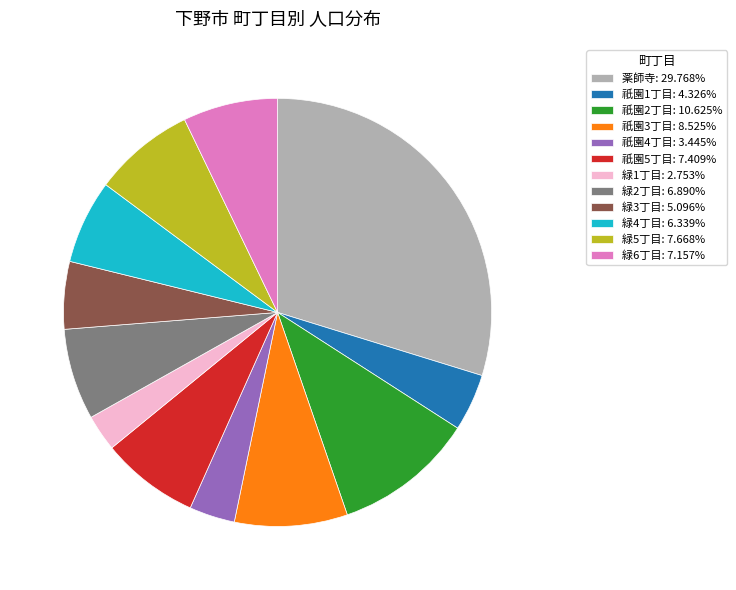

Is the sum of 緑2丁目: 6.890% and 緑5丁目: 7.668% greater than half?

No